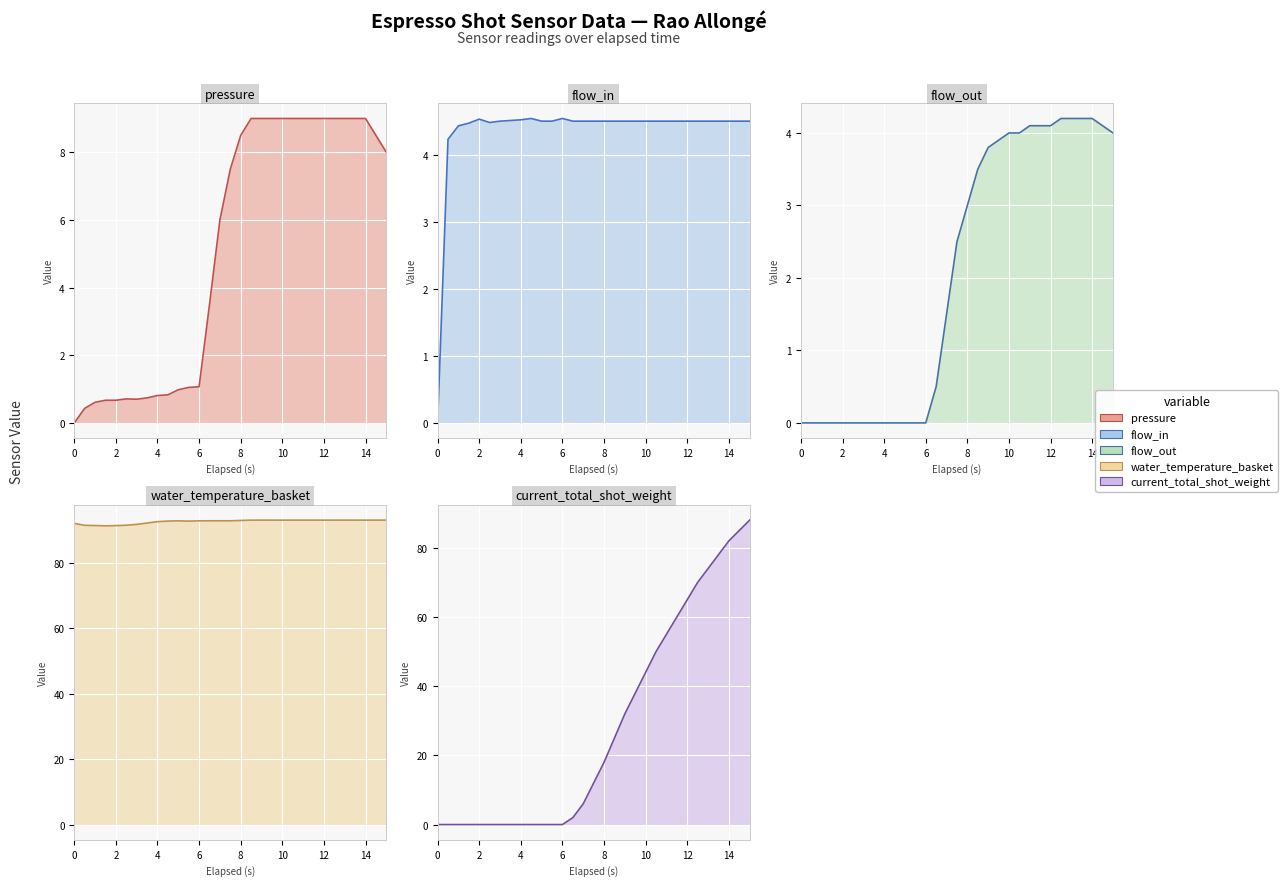

At how many categories does at least one series exceed 91?

31